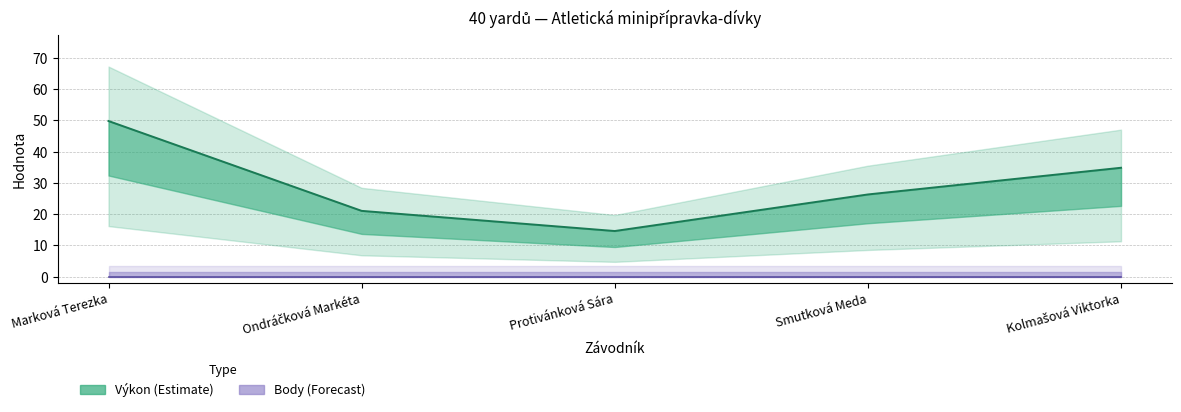

Where does the data first go above 26?

Marková Terezka